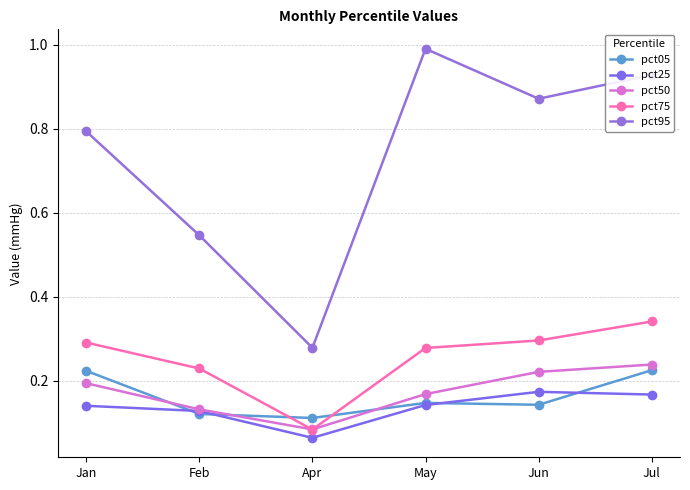

At which category does the chart reach its peak across all series?

May